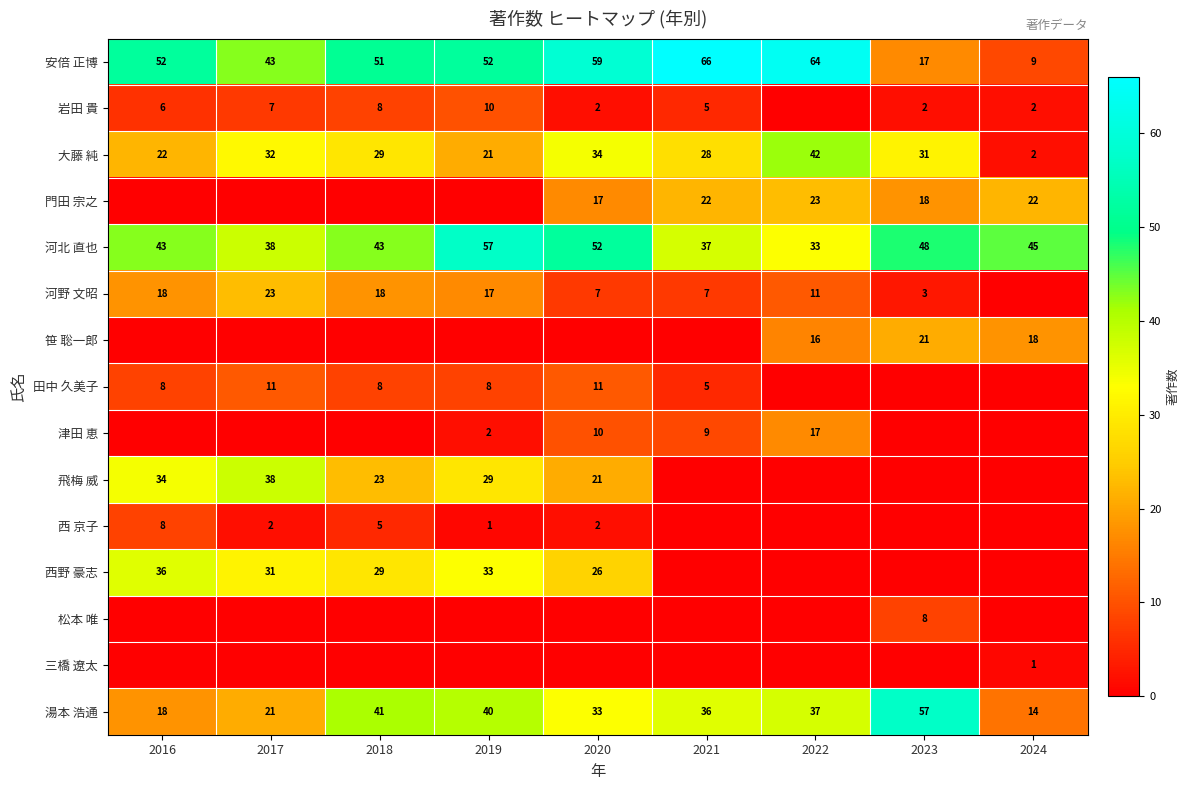

True or false: 西野 豪志 has a value of 36 at 2016.

True